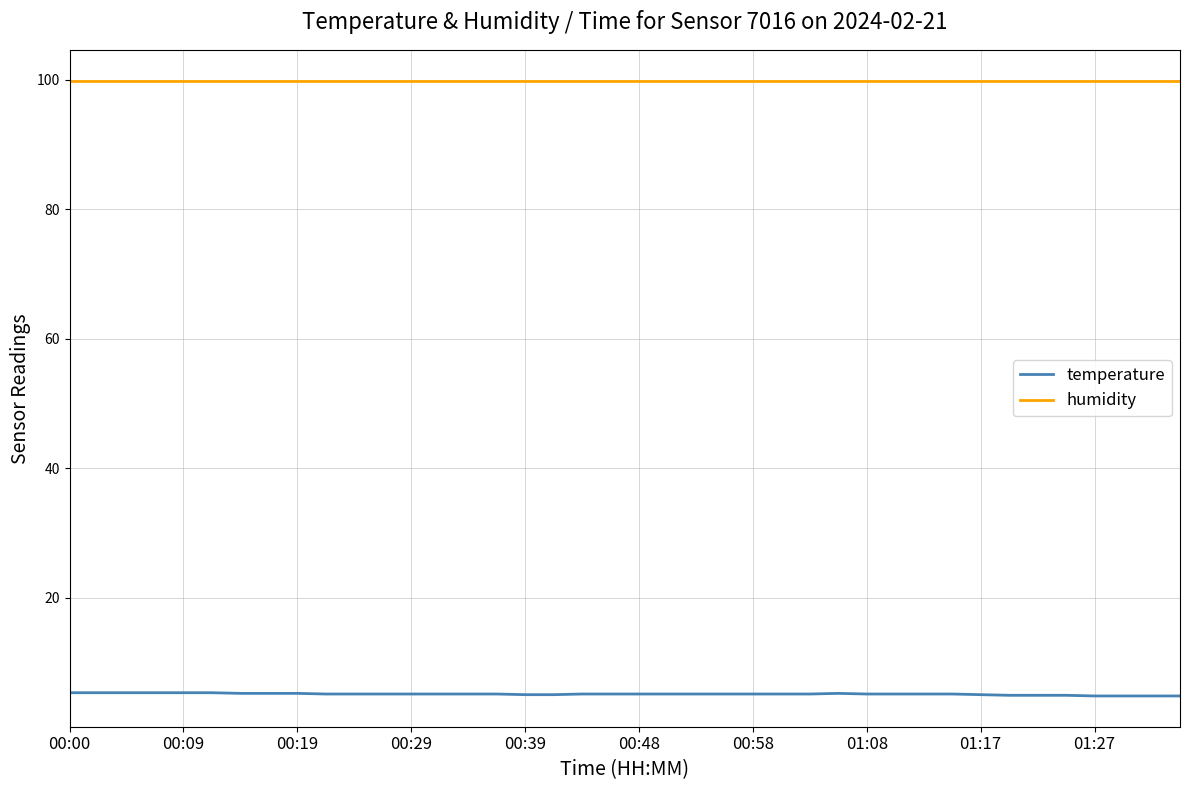

True or false: humidity and temperature intersect in this chart.

False